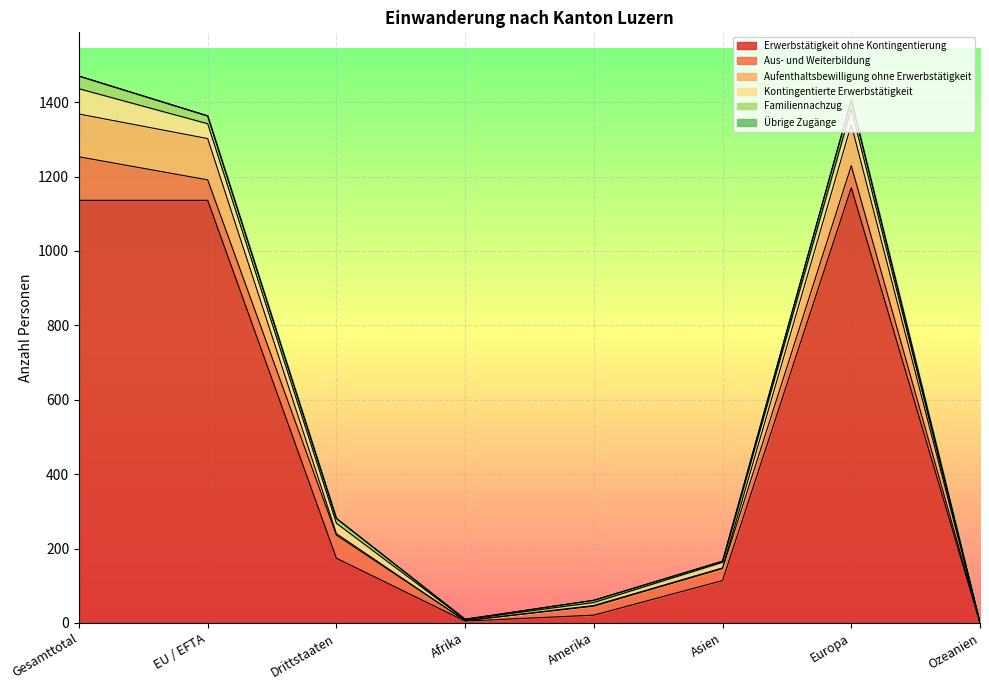

How many values in the Familiennachzug series are below 13?

4